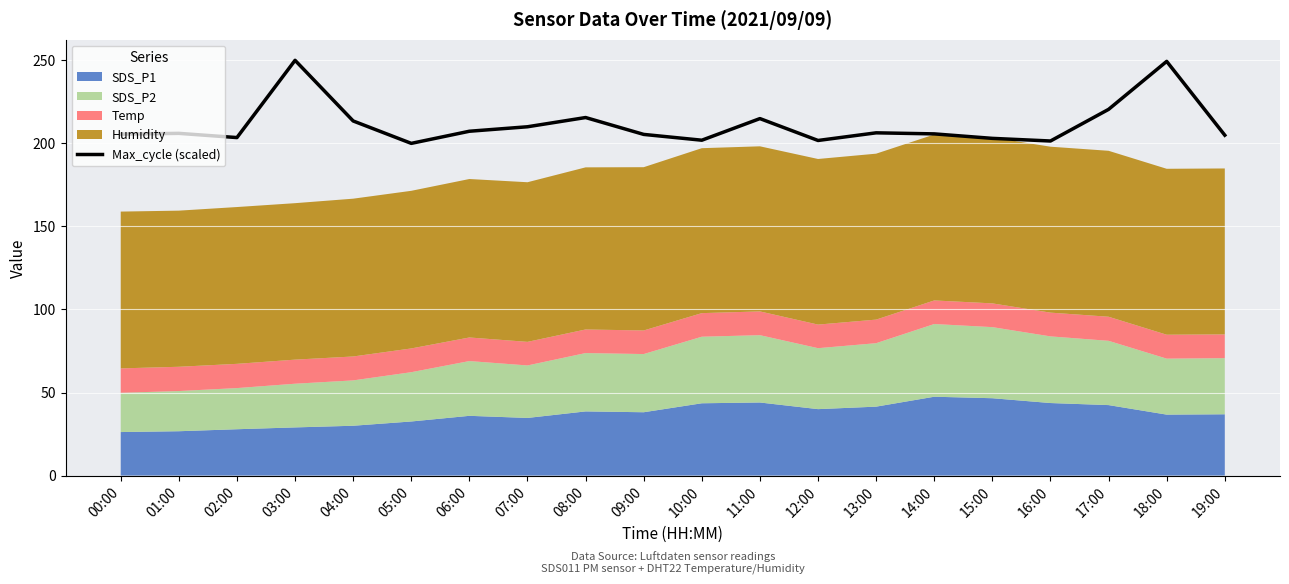

Reading left to right, what are all the values shown in this chart?

205.6	206.0	203.5	250.0	213.5	200.0	207.3	210.0	215.6	205.4	201.9	214.9	201.7	206.3	205.7	203.0	201.4	220.5	249.4	204.9